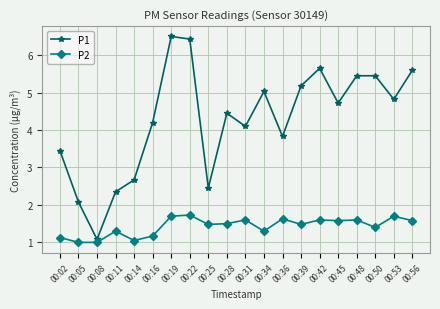

Between 00:39 and 00:42, which series saw the biggest shift?

P1